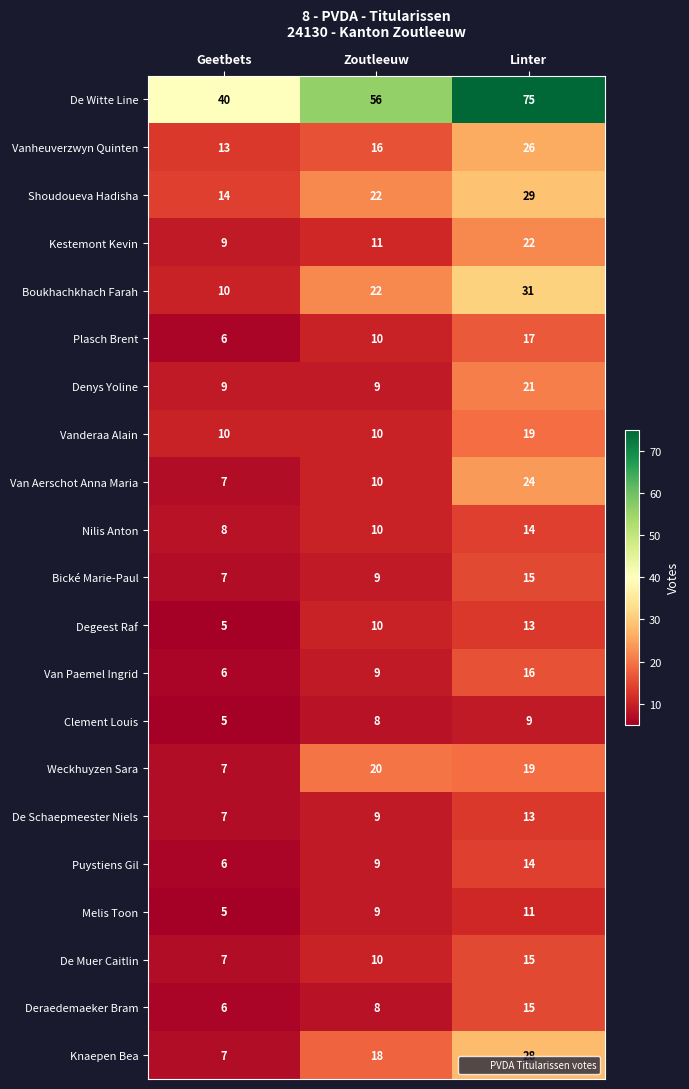

What is the total value across all series at Geetbets?

194